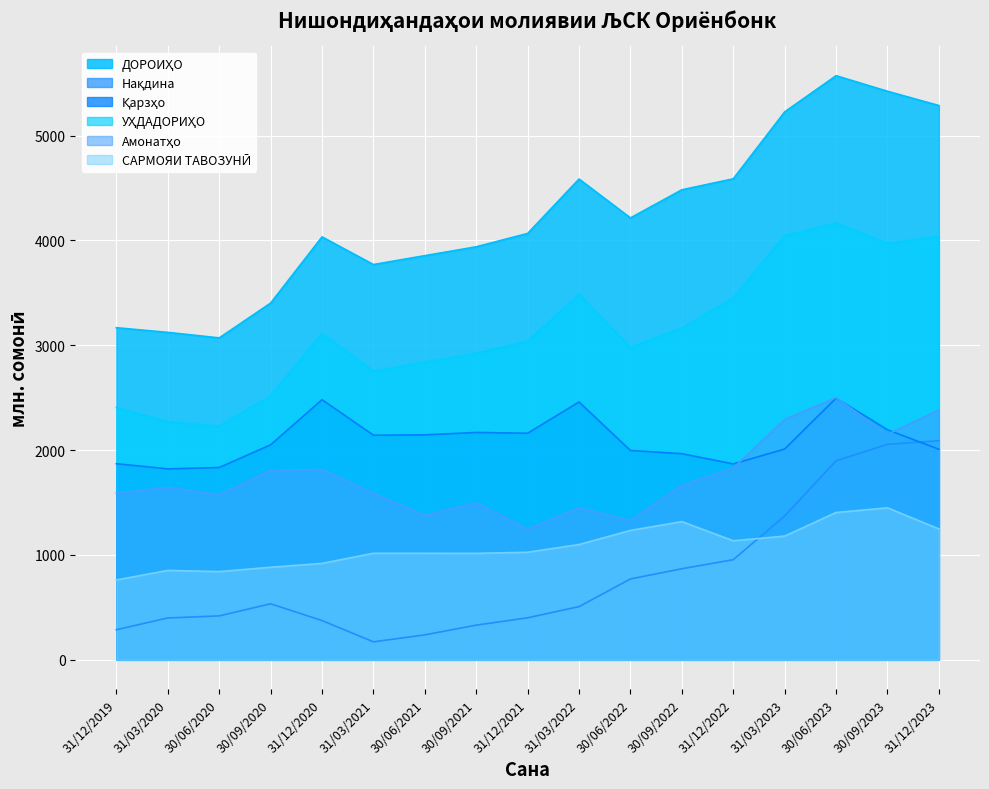

How many intersections are there between Қарзҳо and Амонатҳо?

3